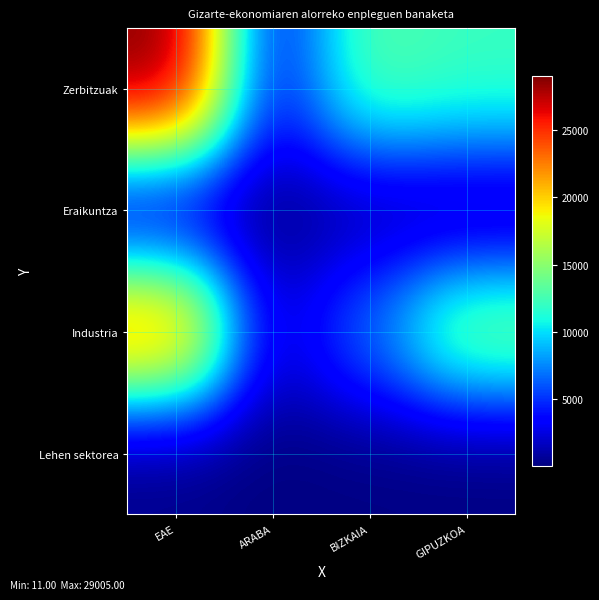

Reading left to right, what are all the values shown in this chart?

Lehen sektorea: EAE=171	ARABA=59	BIZKAIA=101	GIPUZKOA=11
Industria: EAE=23807	ARABA=1715	BIZKAIA=7153	GIPUZKOA=14938
Eraikuntza: EAE=1599	ARABA=196	BIZKAIA=850	GIPUZKOA=552
Zerbitzuak: EAE=29005	ARABA=3600	BIZKAIA=13207	GIPUZKOA=12199